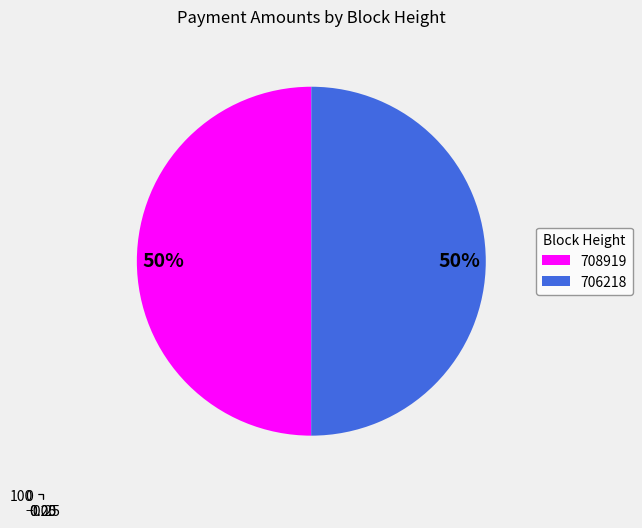

Count the number of slices in the pie.

2